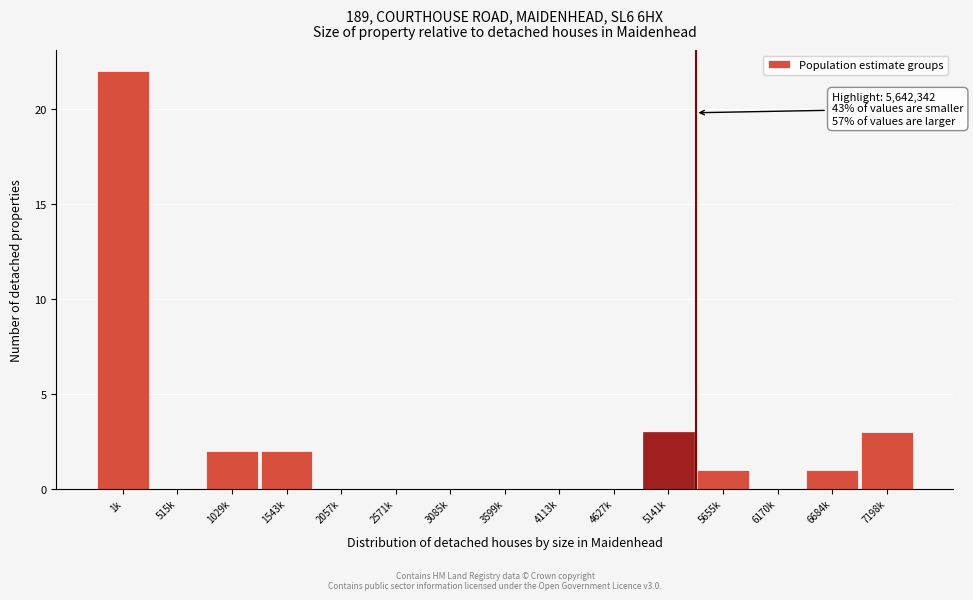

Reading left to right, what are all the values shown in this chart?

1k=22	515k=0	1029k=2	1543k=2	2057k=0	2571k=0	3085k=0	3599k=0	4113k=0	4627k=0	5141k=3	5655k=1	6170k=0	6684k=1	7198k=3